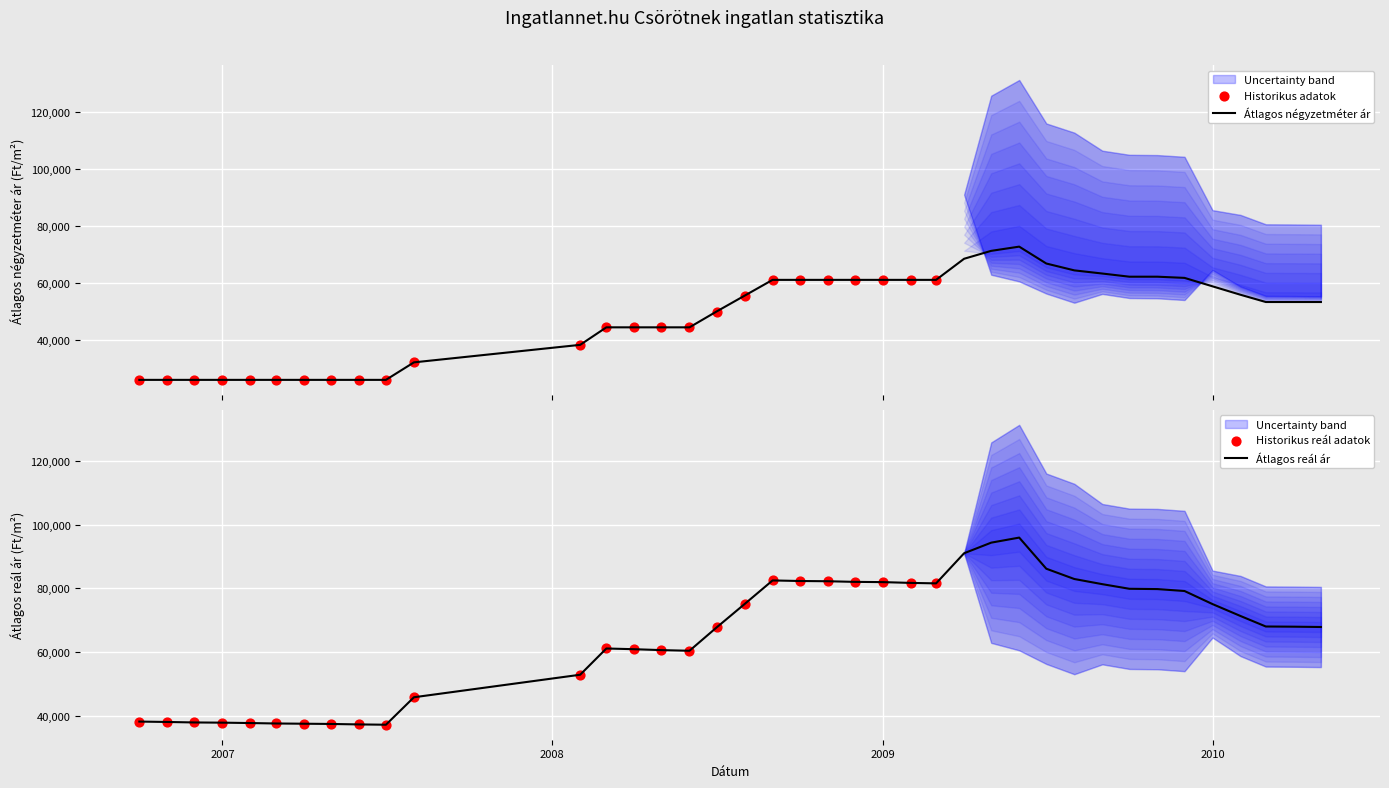

At which category is the sum across all series the highest?

2009-06